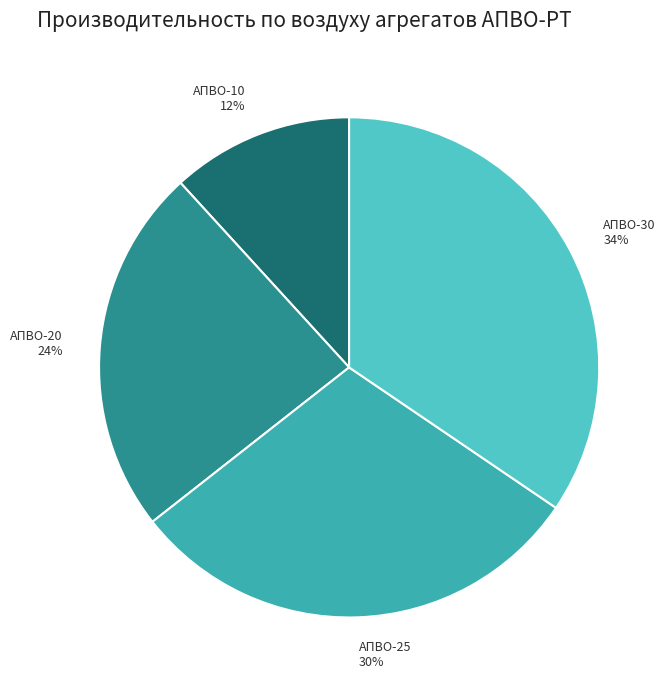

Is there any slice that represents more than half of the pie?

No